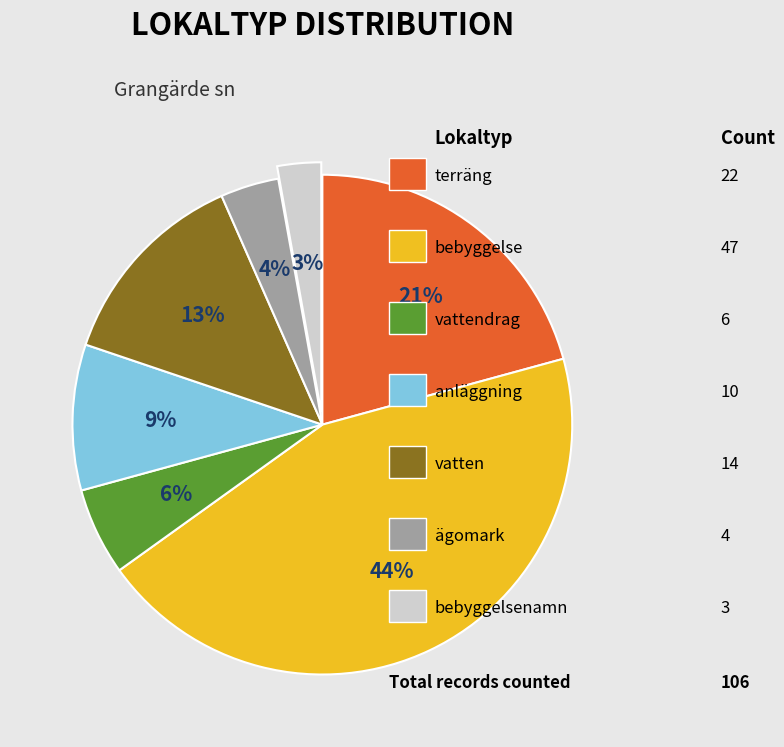

Is there a majority slice in this chart?

No